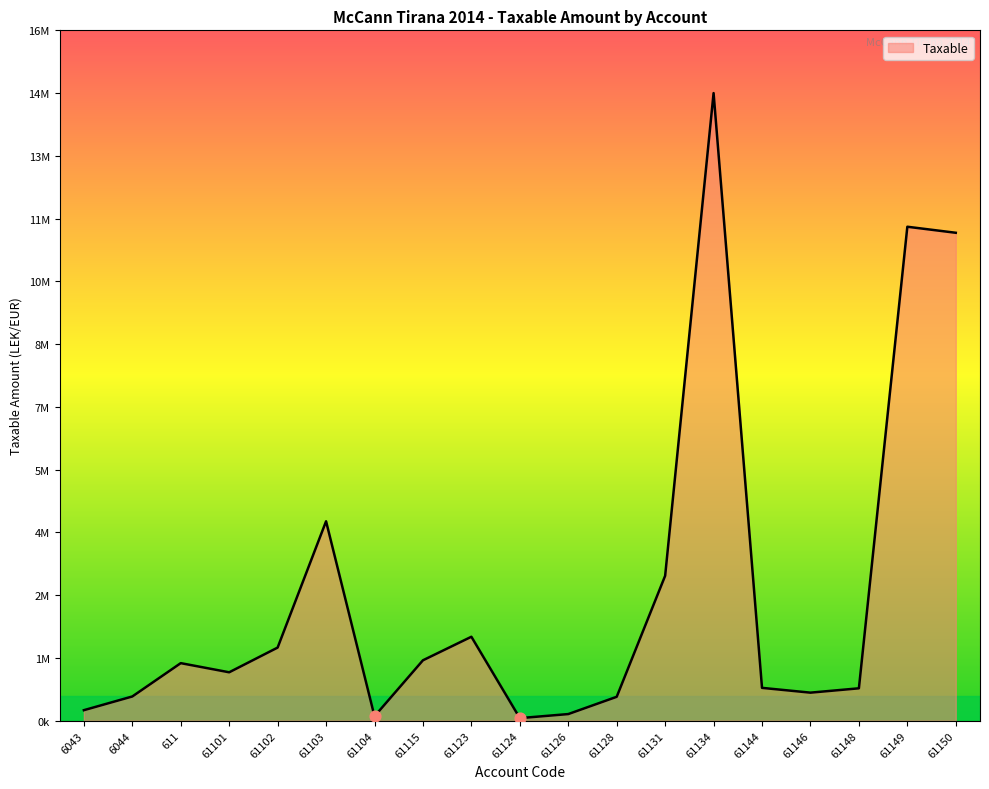

Approximately how many times larger is the value at 61146 compared to 61128?

1.2